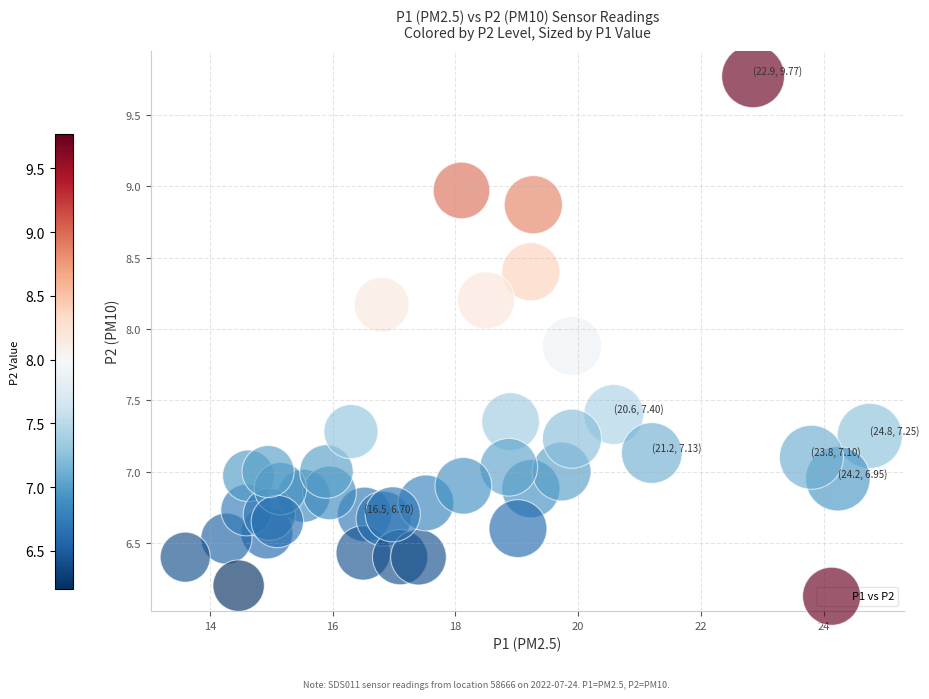

What is the range of Y values (max minus min)?

3.6